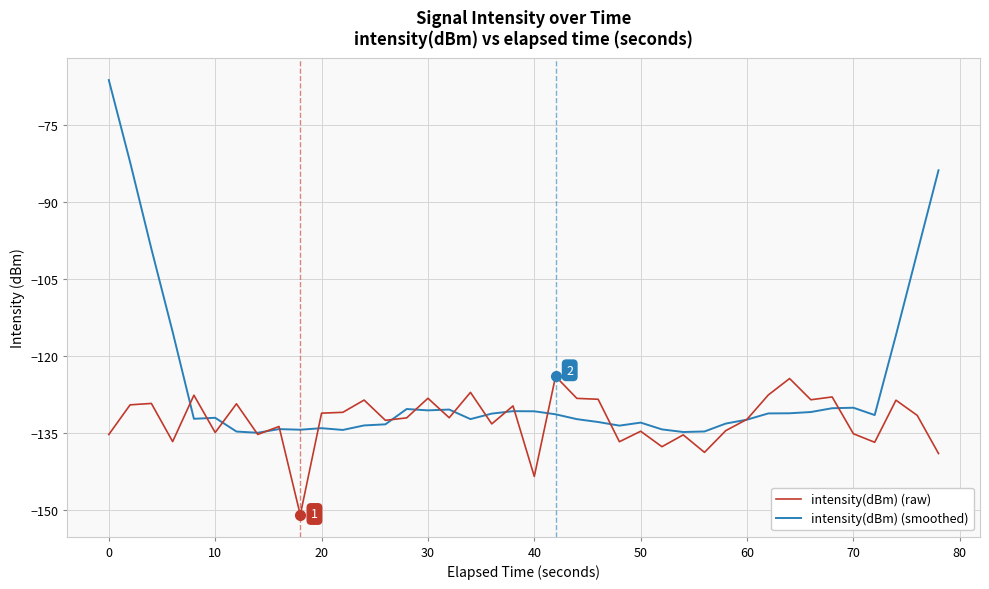

Which series has the largest range (max minus min)?

intensity(dBm) (smoothed)